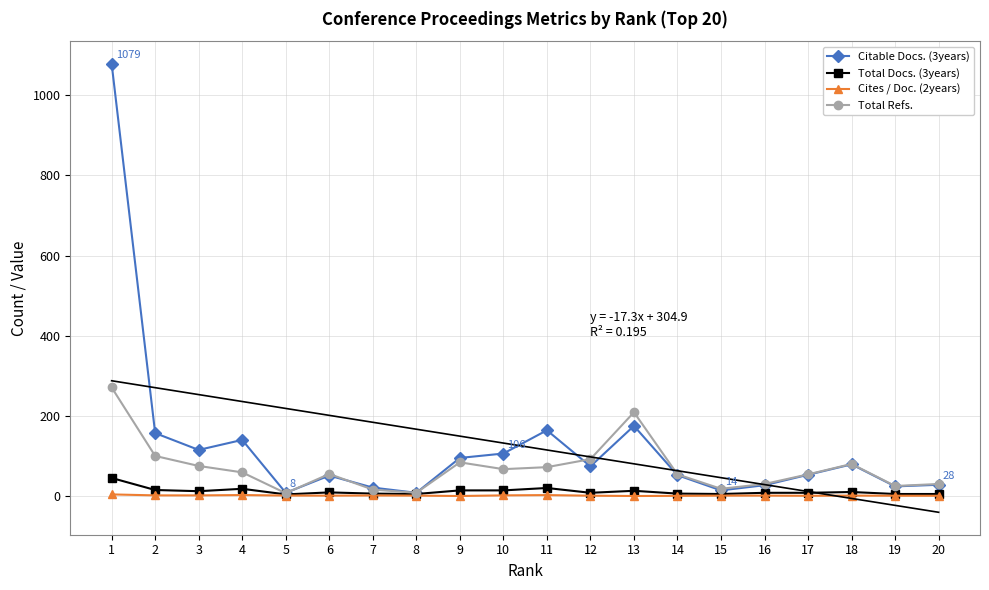

True or false: Cites / Doc. (2years) has more than 1 points higher than both neighbors.

True